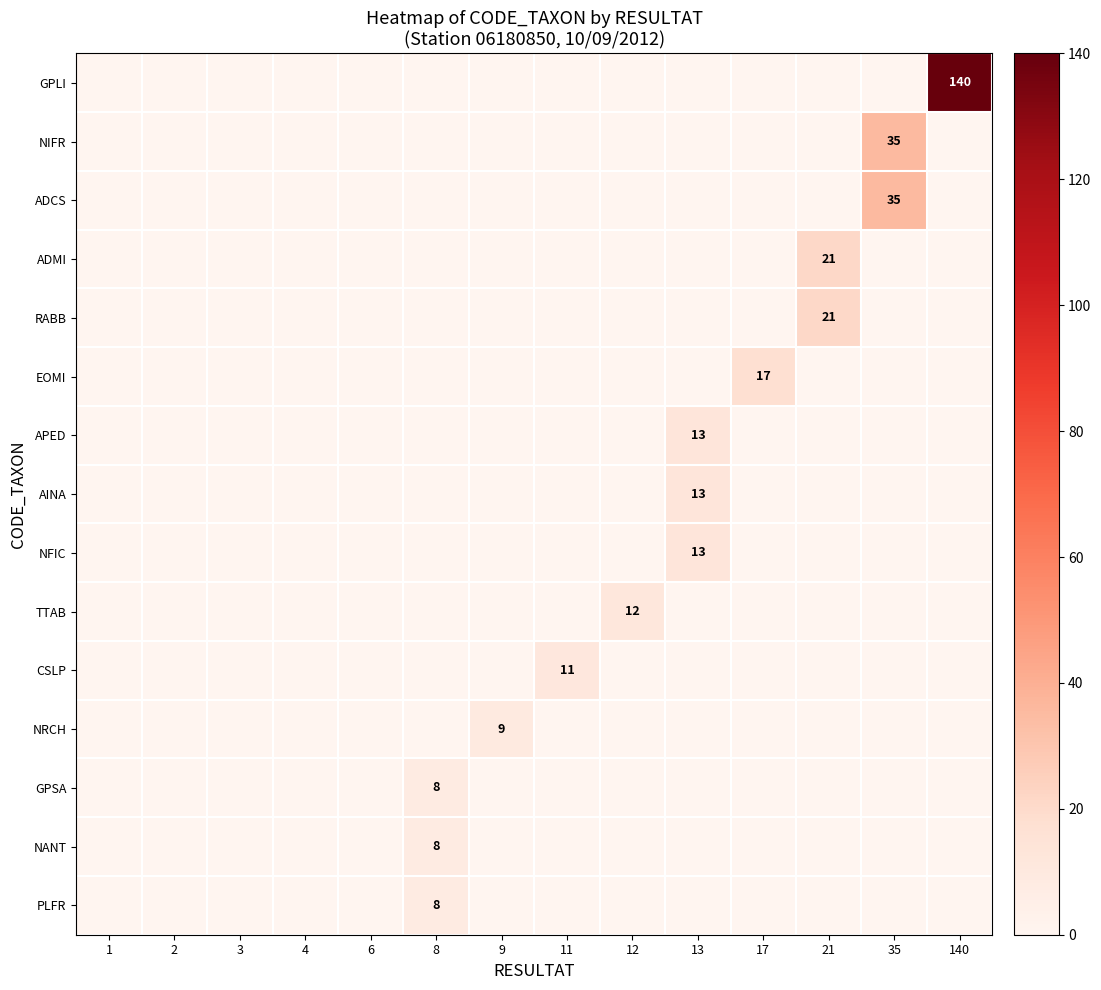

What is the difference between the maximum and minimum values in the row_12 series?

8